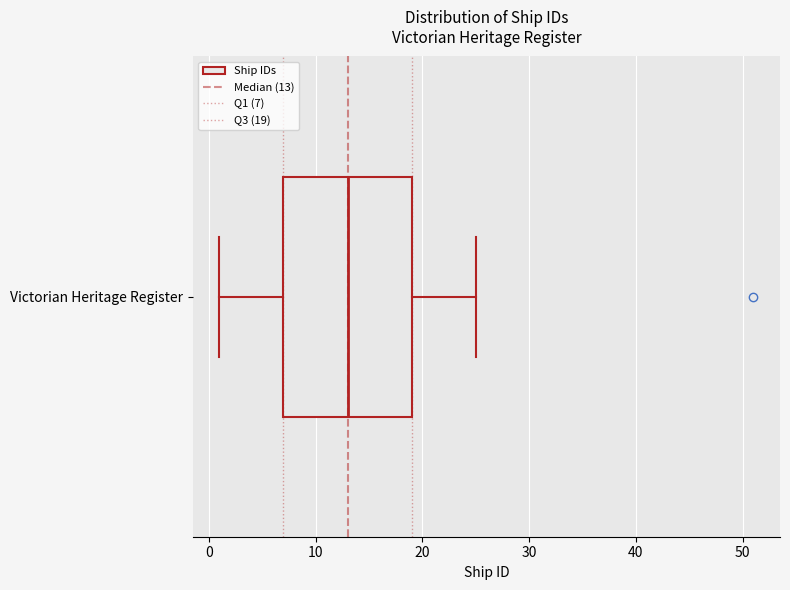

Where does the left whisker of the box for Victorian Heritage Register end on the x-axis? The values are not printed on the chart, so give them approximately, as read against the axis.

1